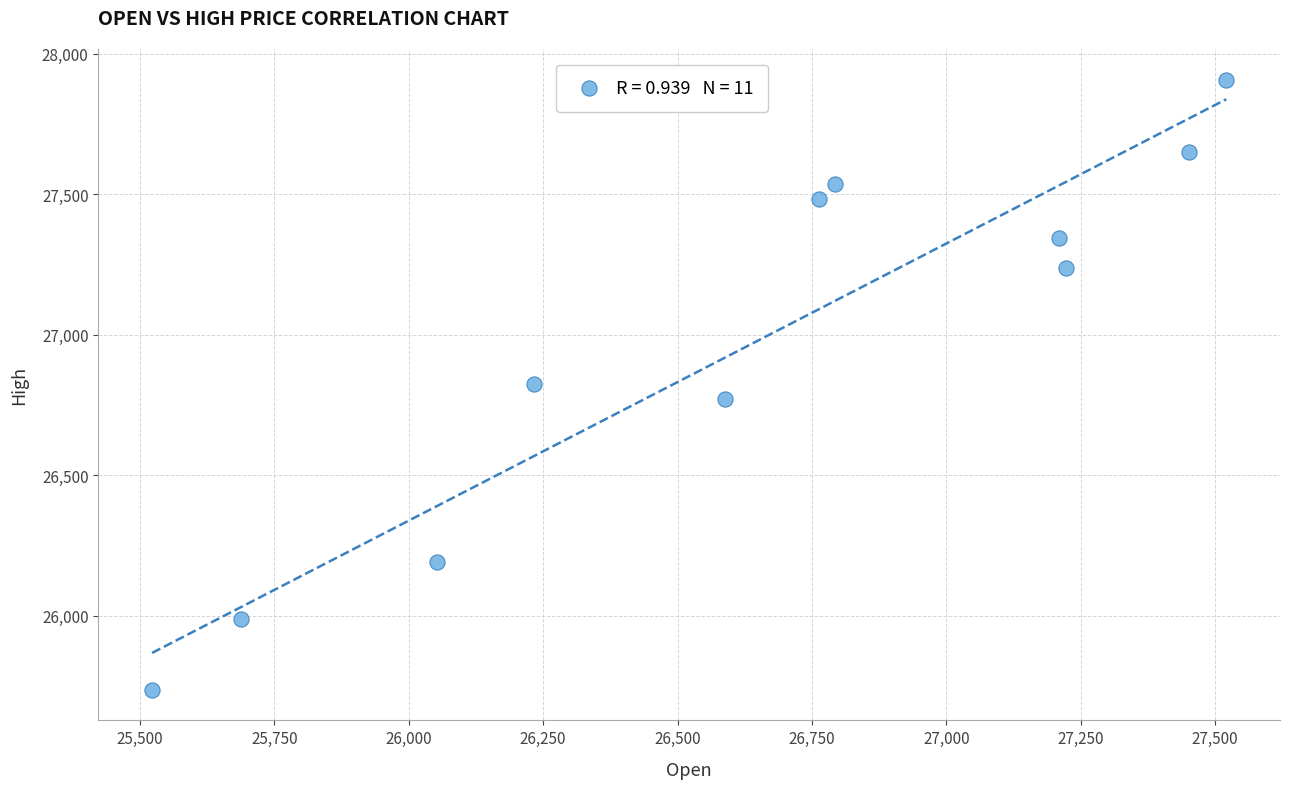

What is the average X value?

26640.6